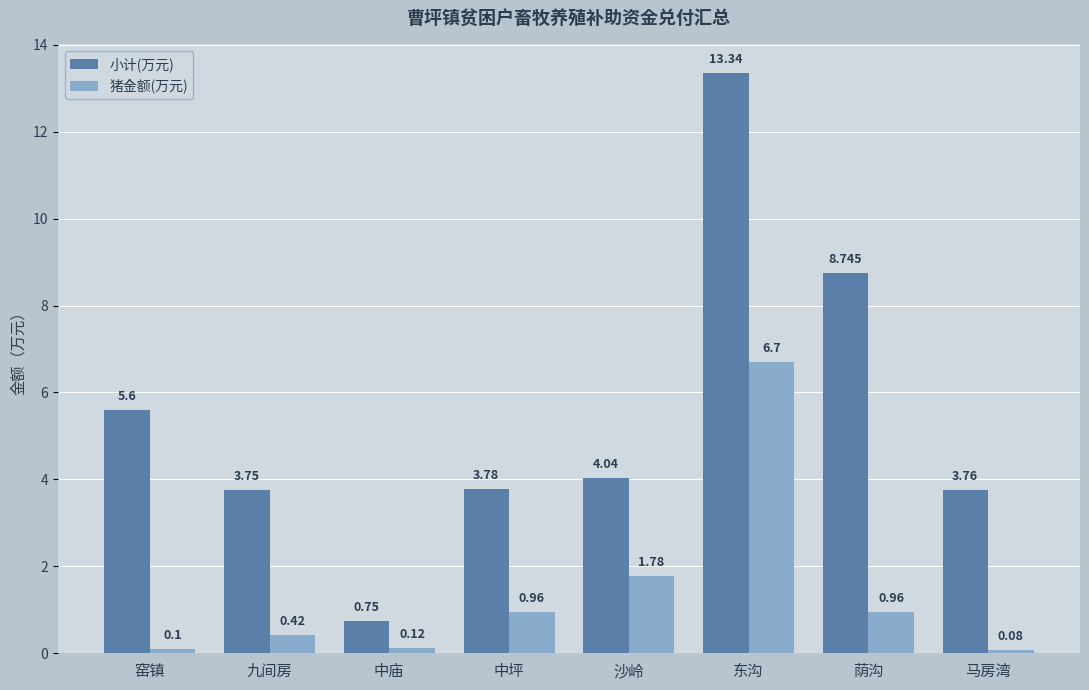

Is the value of 小计(万元) at 中庙 greater than the value of 猪金额(万元) at 荫沟?

No